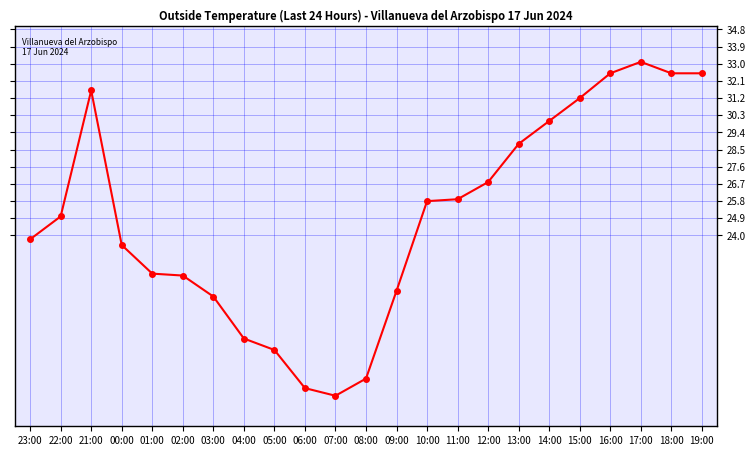

At which label is the value closest to 24?

23:00